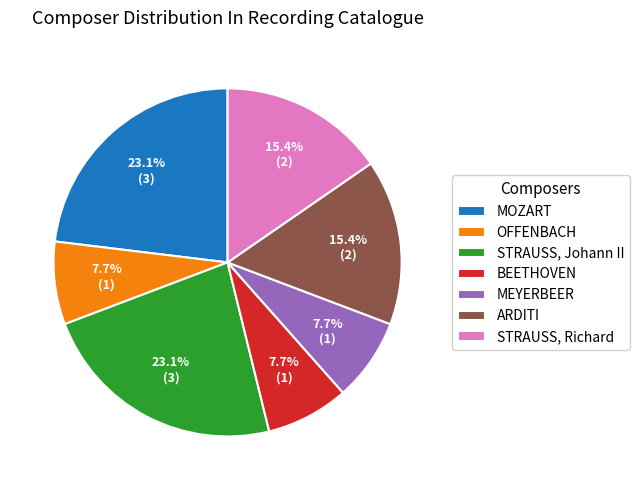

To the nearest percent, what portion does MOZART represent?

23%